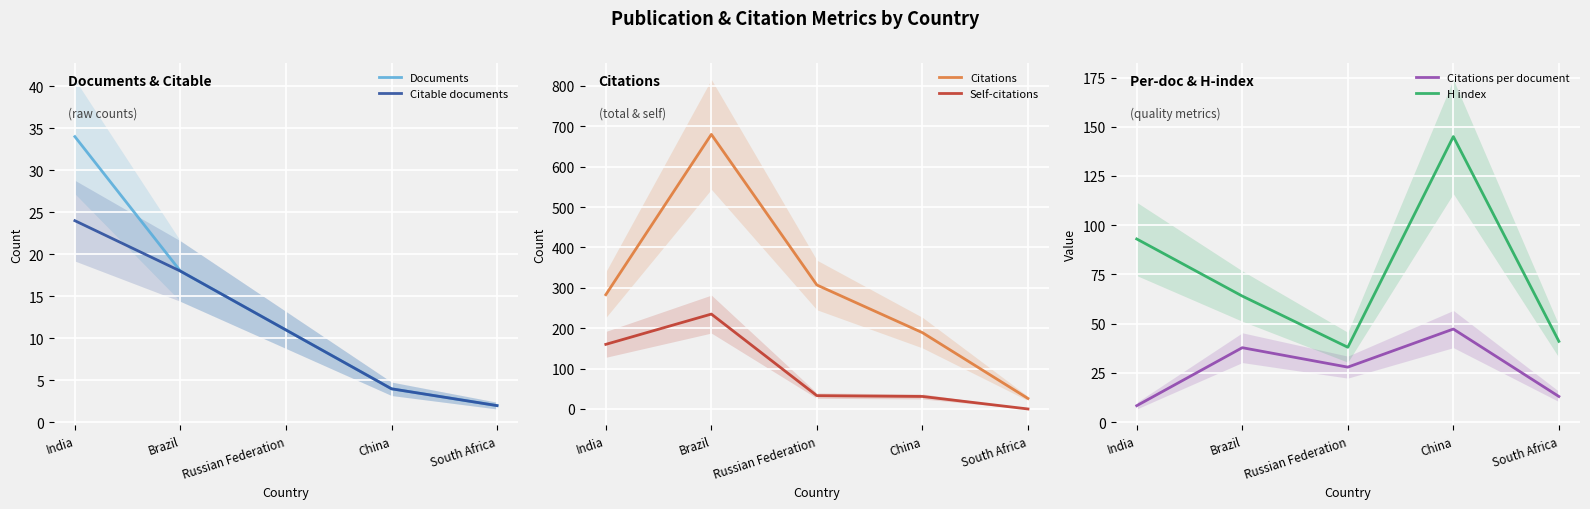

What is the label of the 5th point from the right?

India